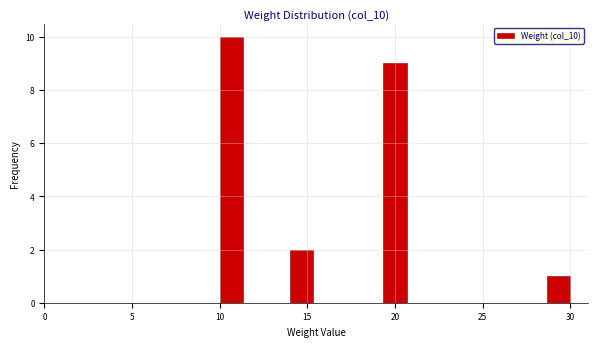

Read against the x-axis, roughly where is the centre of the tallest bar?

10.5